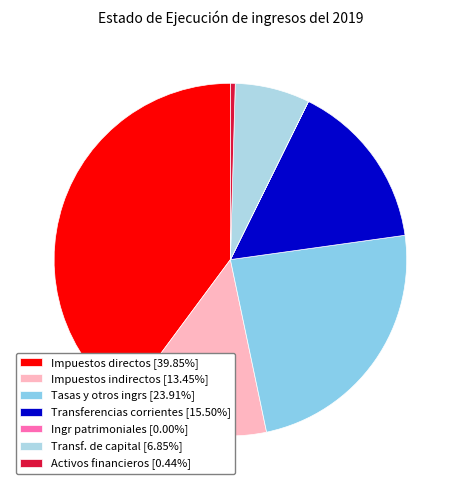

To the nearest percent, what is the average slice percentage?

14%